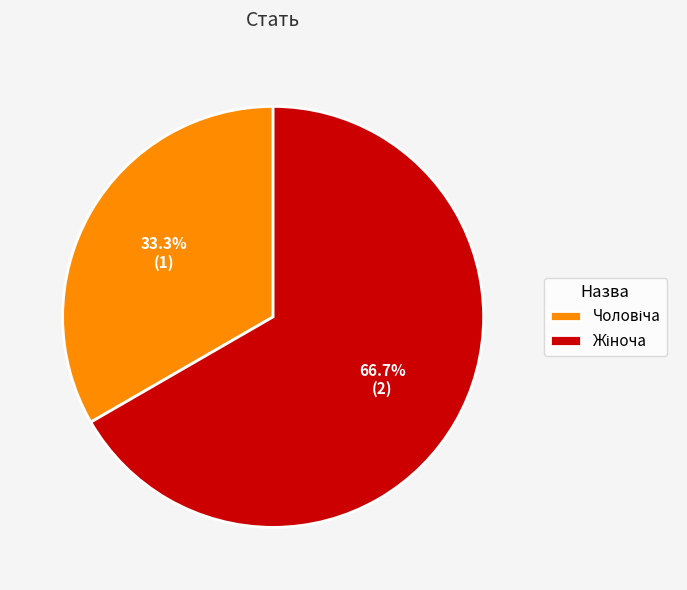

Count the number of slices in the pie.

2